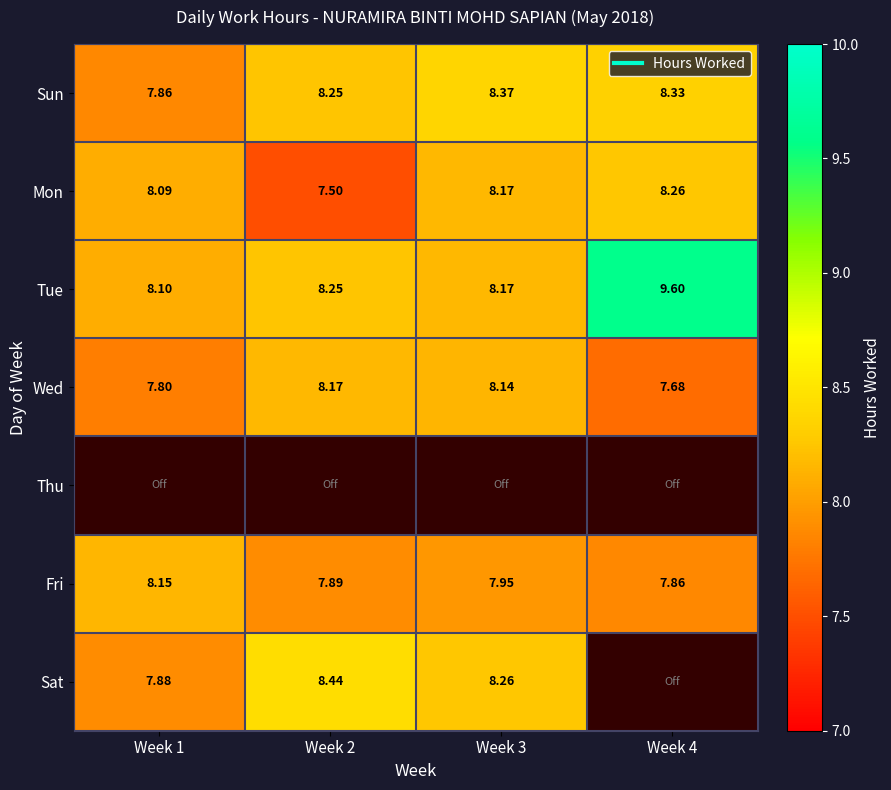

The value of Wed at Week 1 is 11.0. True or false?

False